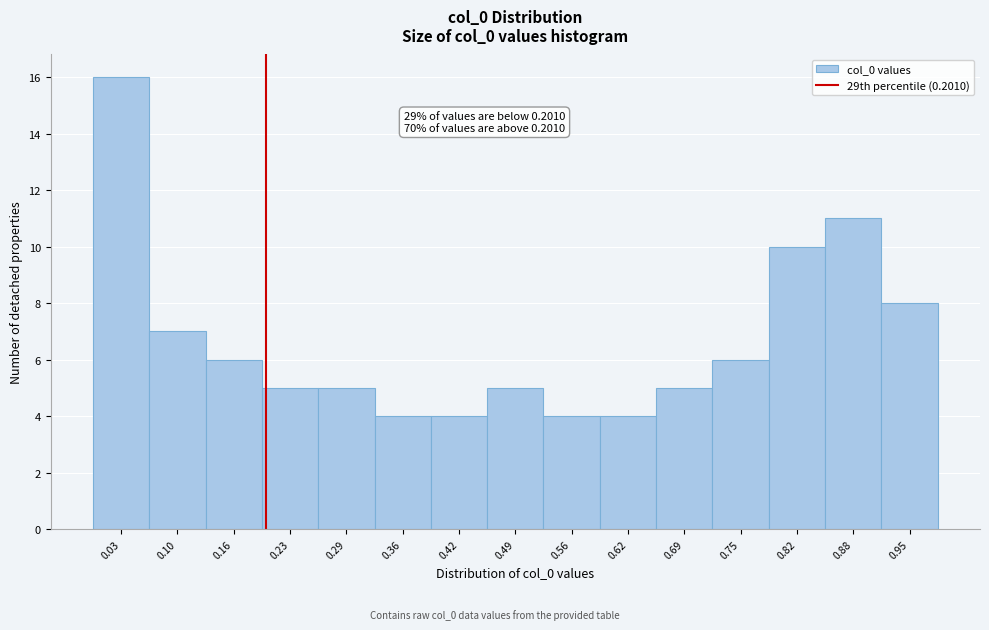

Which range on the x-axis has the tallest bar?

0.00 to 0.07